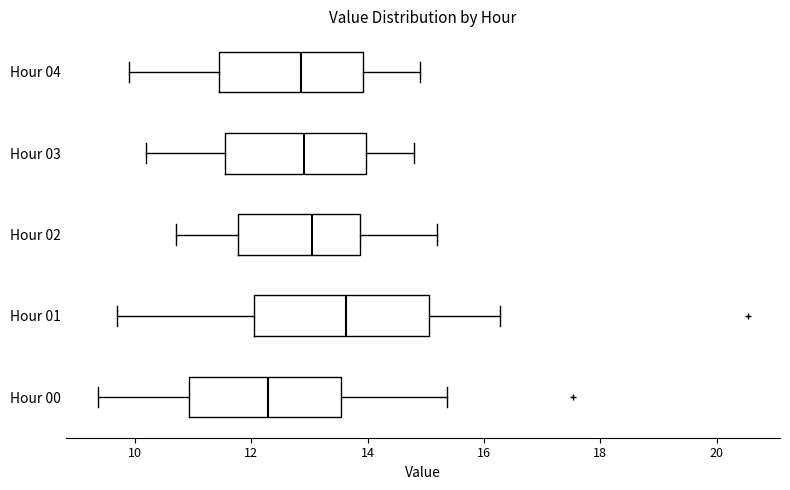

Comparing the boxes themselves (not the whiskers), which one is the widest?

Hour 01